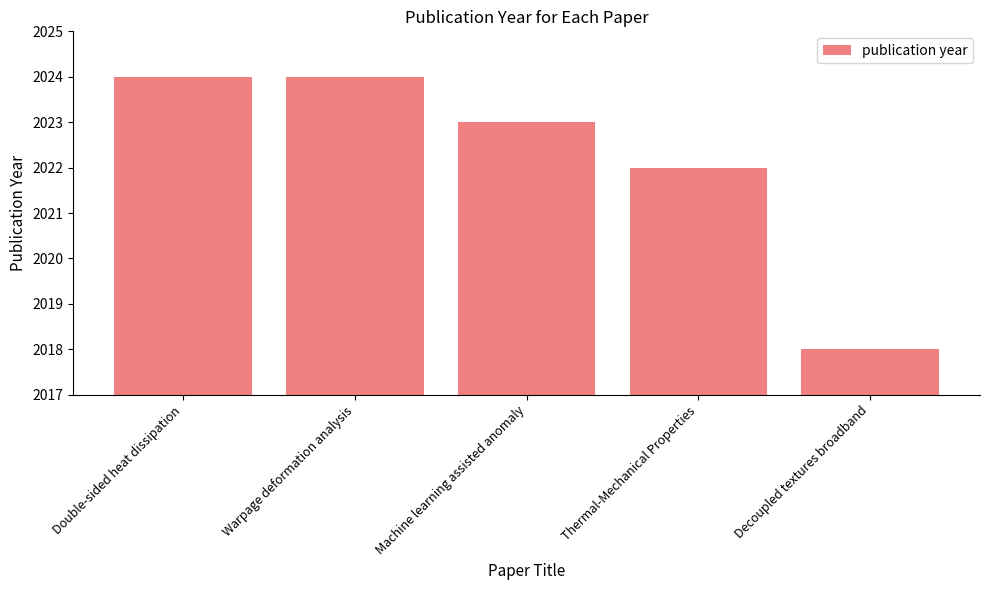

Is it true that the value at Double-sided heat dissipation is 1253?

False